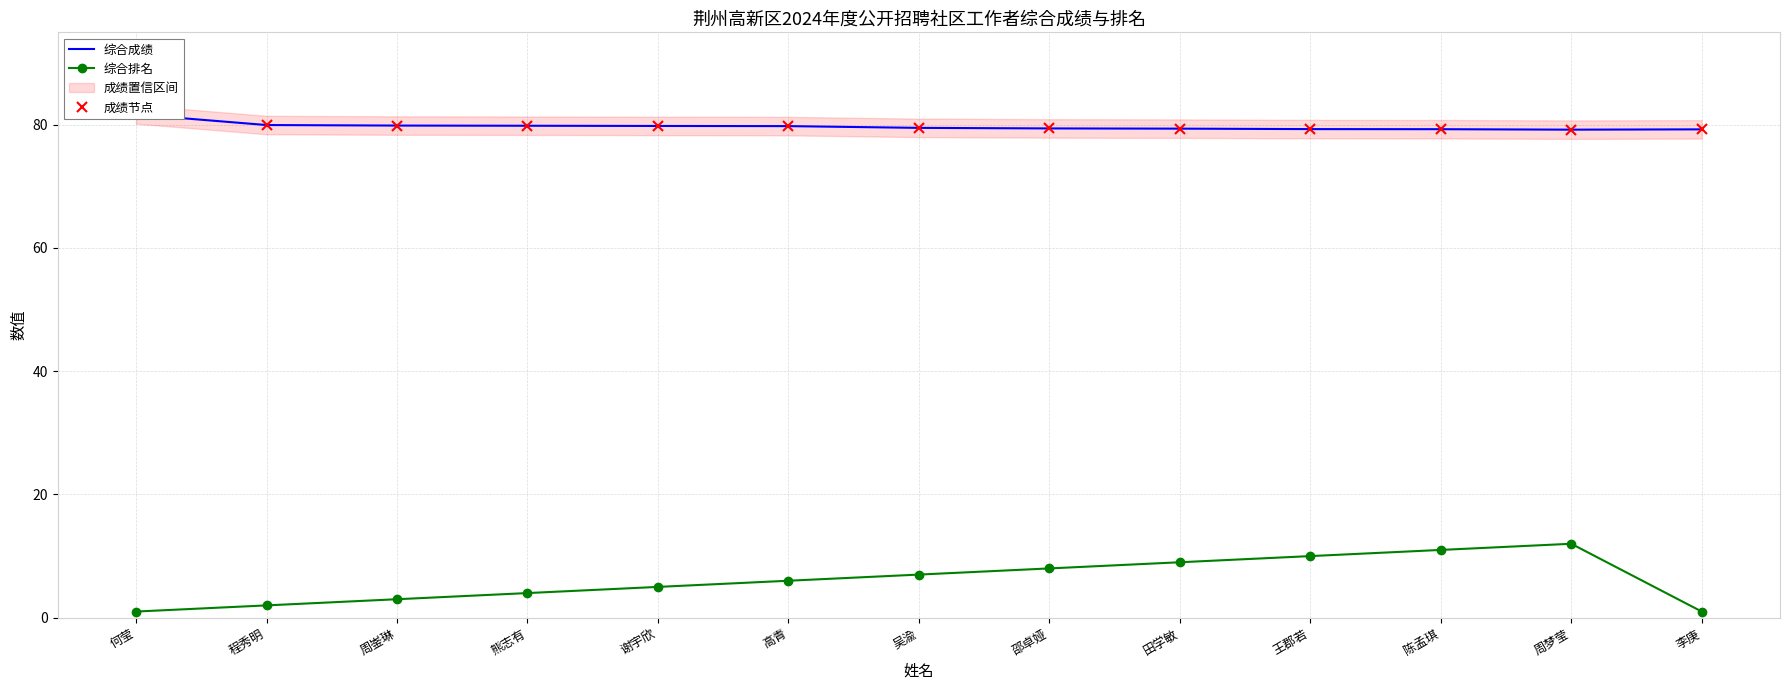

How many values in the 综合排名 series are below 6?

6